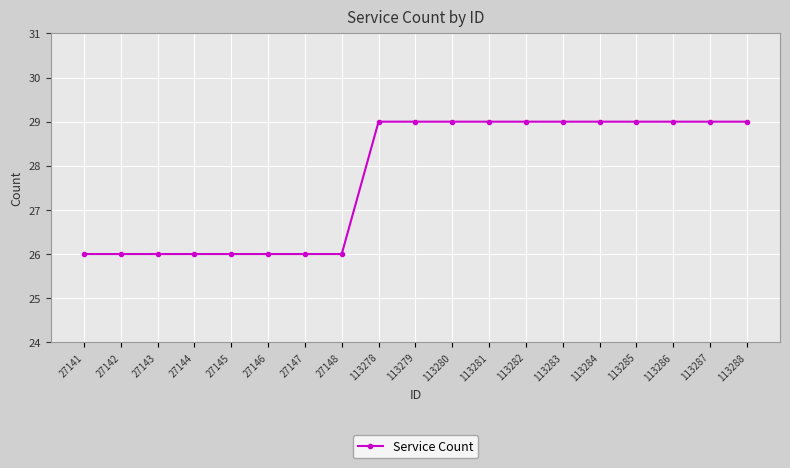

True or false: the data shows 26 at 27146.

True